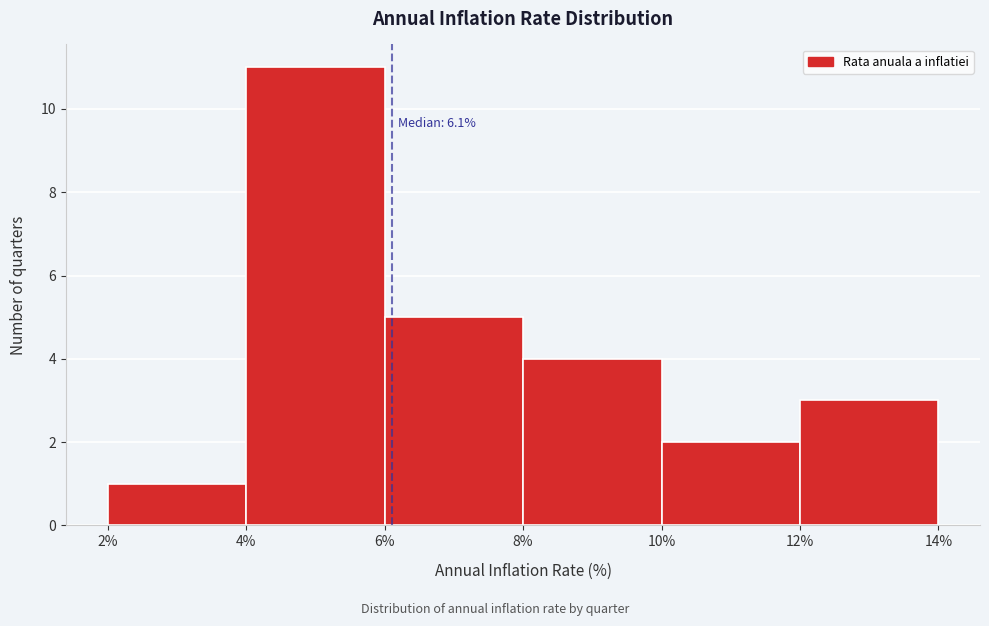

Over which range of the x-axis is the bar tallest?

4% to 6%